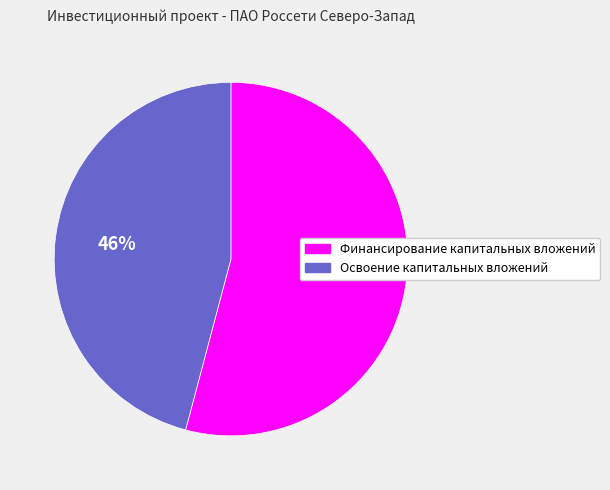

The Освоение капитальных вложений slice represents 33% of the pie. True or false?

False